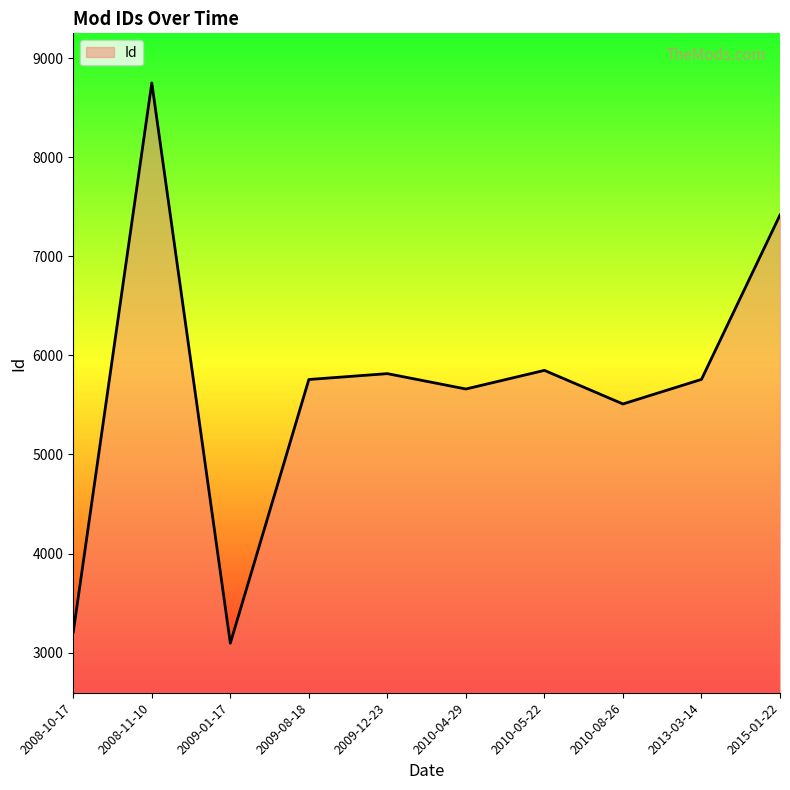

What is the change in value from 2008-10-17 to 2008-11-10?

+5541